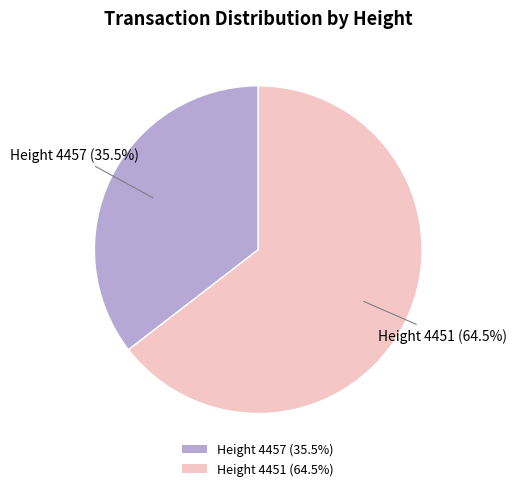

To the nearest percent, what is the average slice percentage?

50%